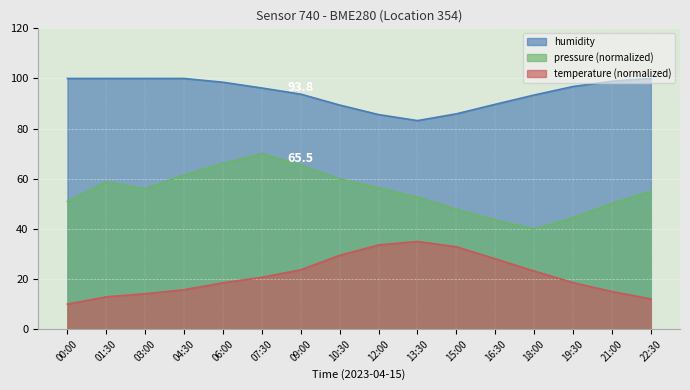

True or false: humidity and pressure intersect in this chart.

False